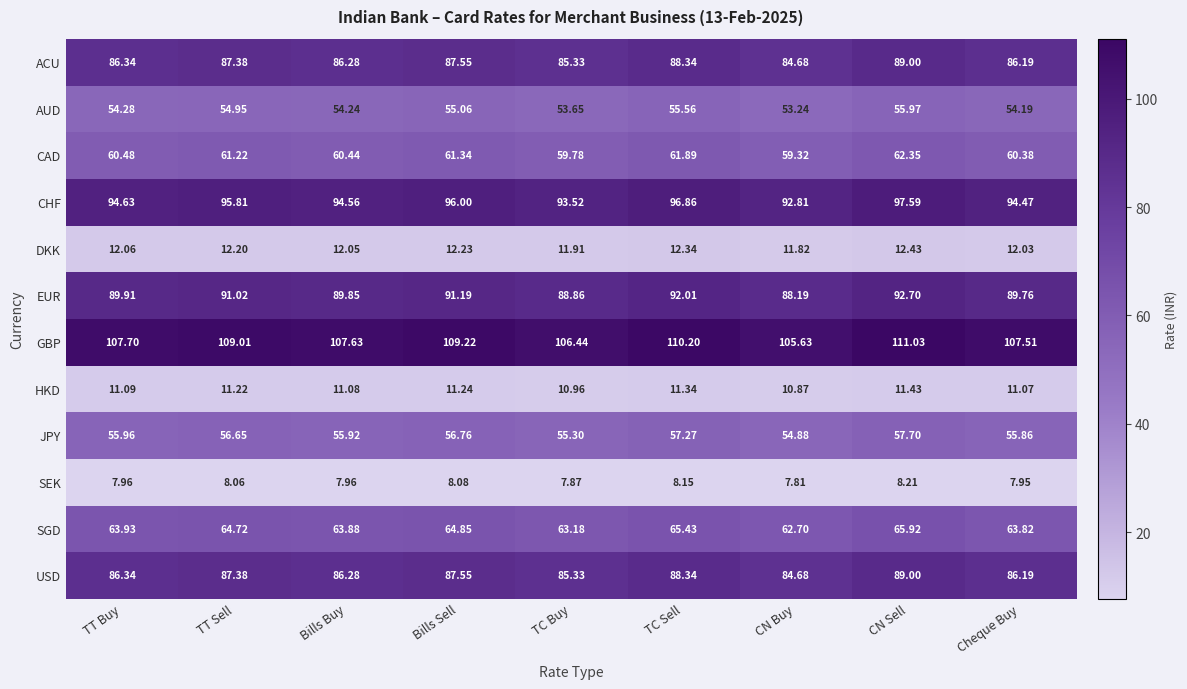

What is the maximum value shown in the chart?

111.0